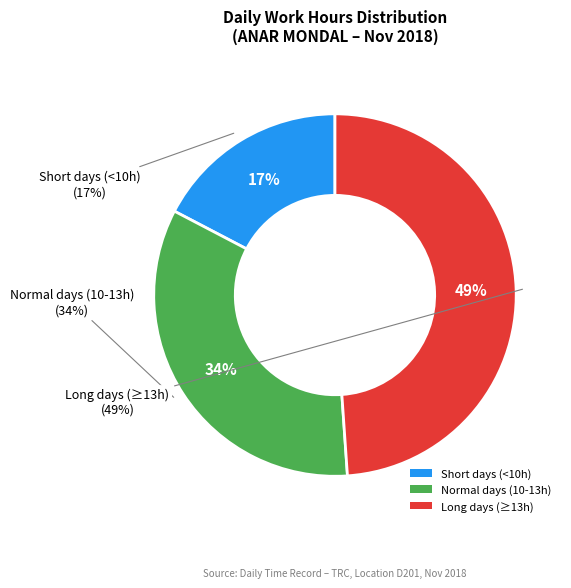

True or false: Sat (Day 17) accounts for 1% of the total.

False